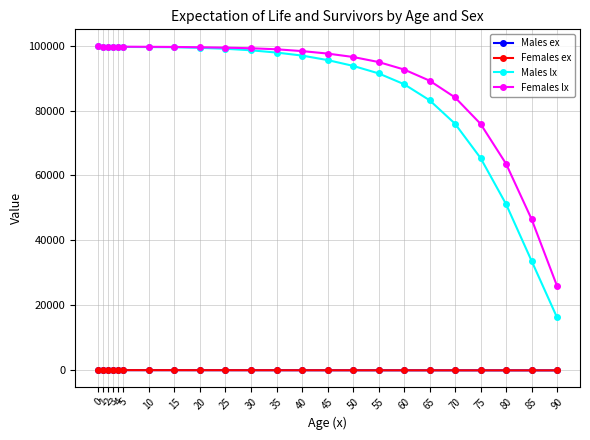

Which series has the widest spread of values?

Males lx